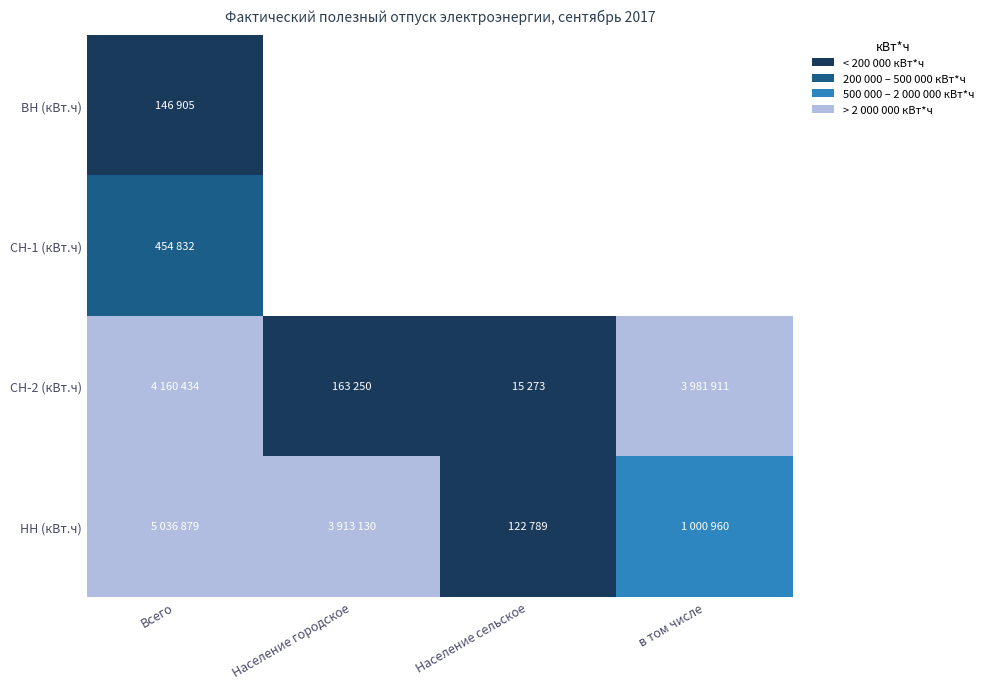

Reading right to left, transcribe all the data shown in this chart.

ВН (кВт.ч): 0	0	0	146905
СН-1 (кВт.ч): 0	0	0	454832
СН-2 (кВт.ч): 3981911	15273	163250	4160434
НН (кВт.ч): 1000960	122789	3913130	5036879